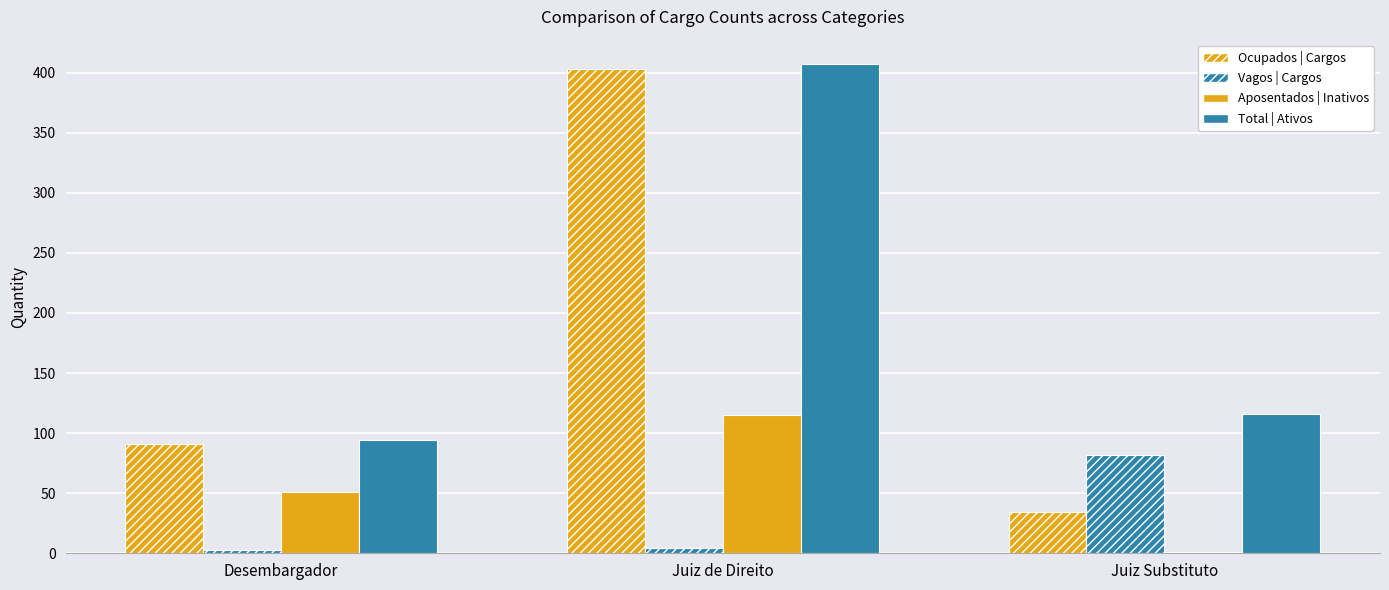

Which series changed the most between Desembargador and Juiz de Direito?

Total | Ativos